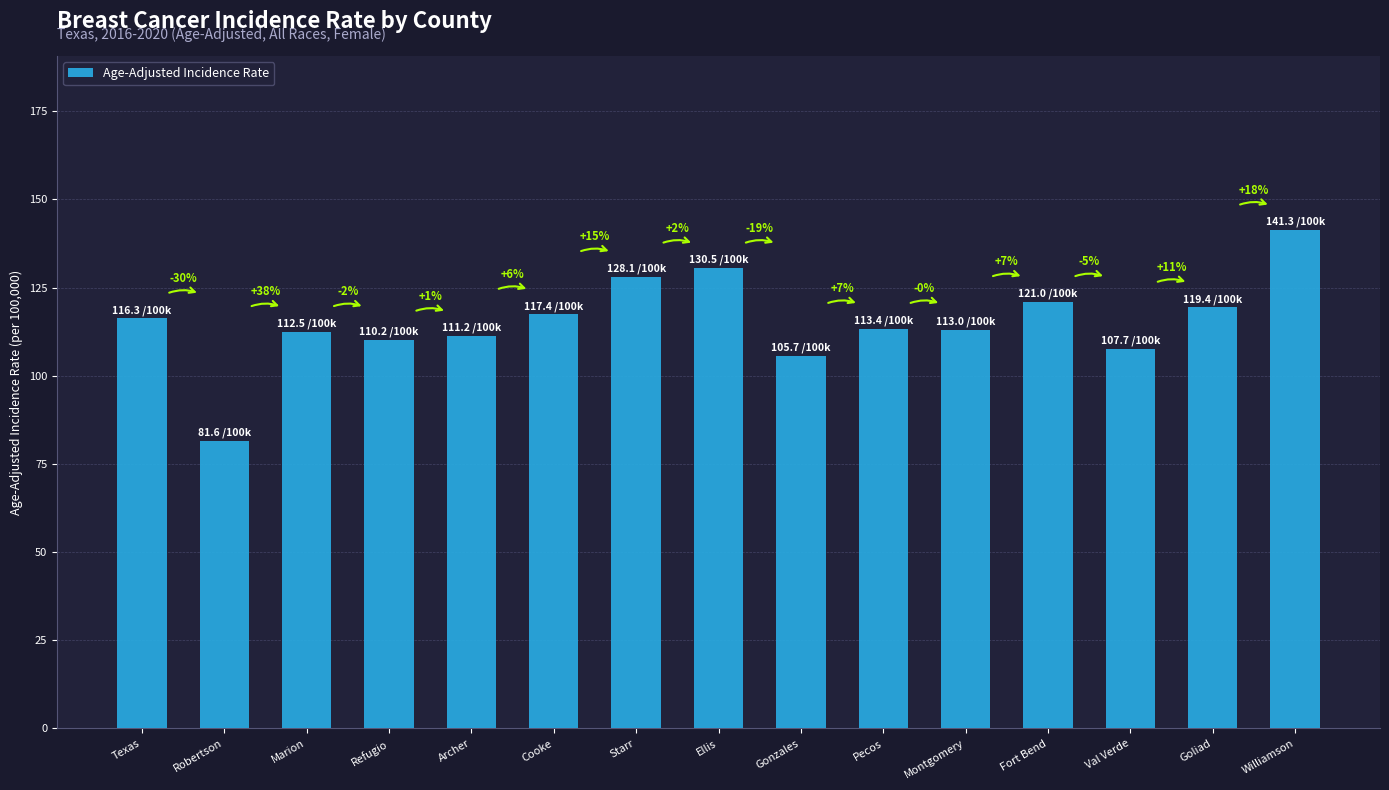

How many bars are there in total?

15